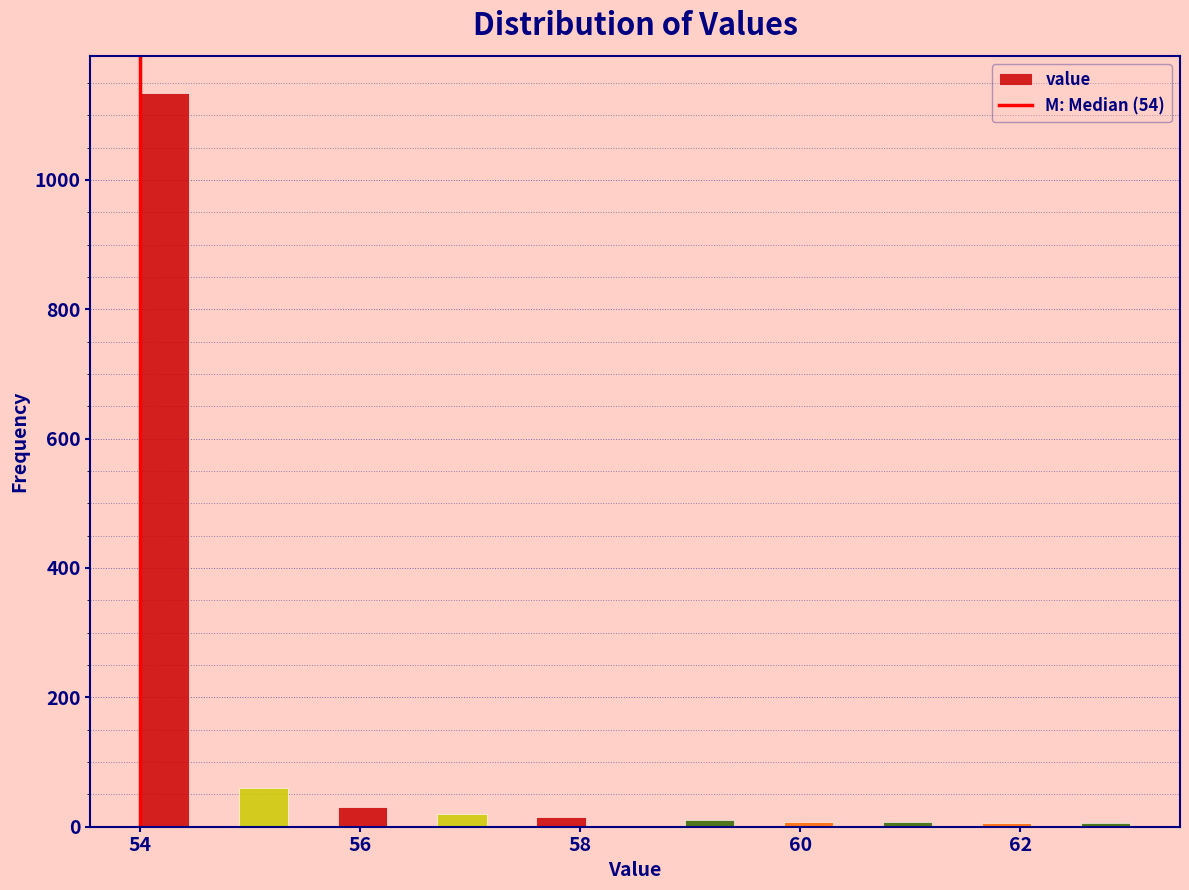

Read against the x-axis, roughly where is the centre of the tallest bar?

54.2